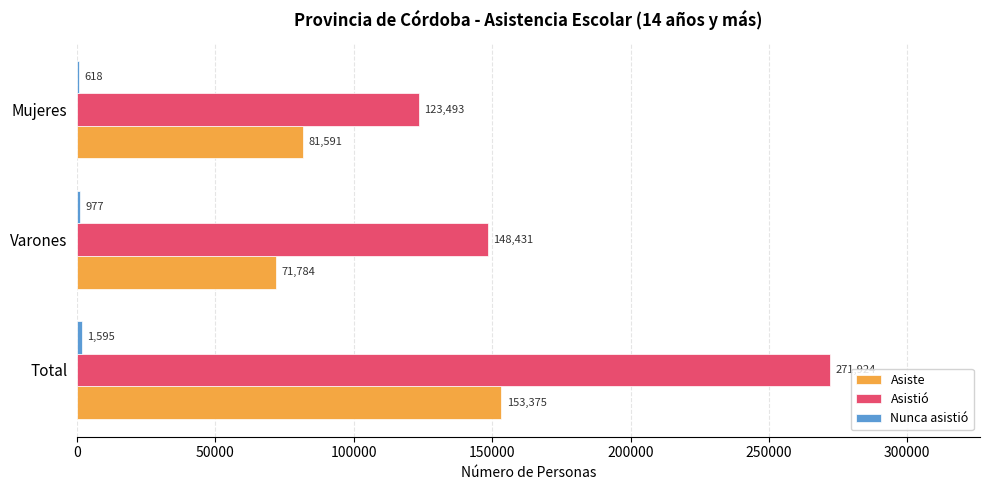

How many Asiste values are between 71784 and 153375?

3